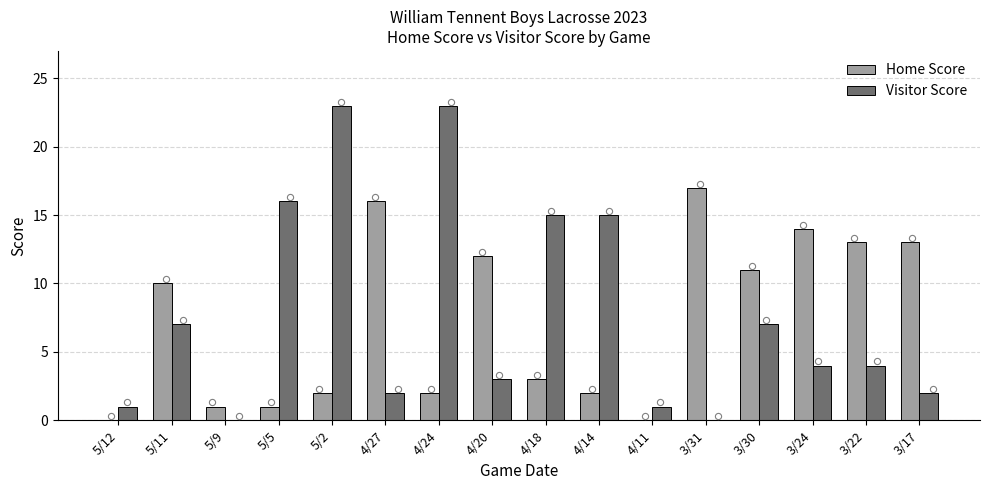

At how many categories does at least one series exceed 17?

2